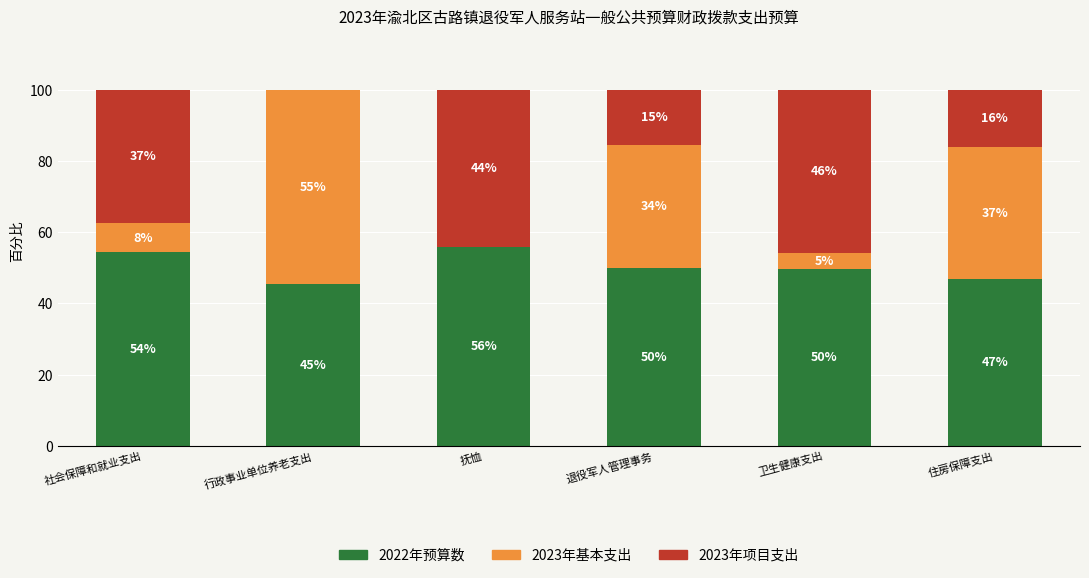

Is it true that 2022年预算数 equals 13.8 at 退役军人管理事务?

False